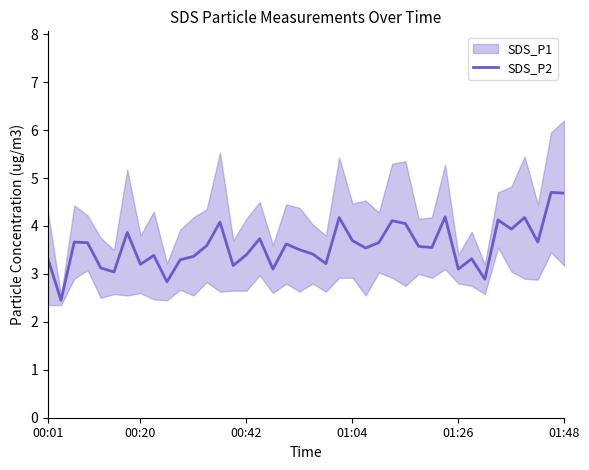

What is the maximum value for SDS_P2?

4.7